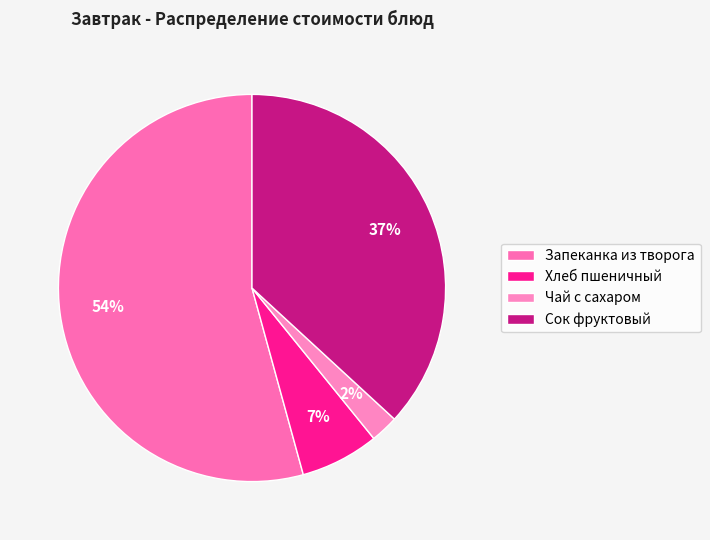

What is the total percentage of Хлеб пшеничный and Запеканка из творога?

60.8%